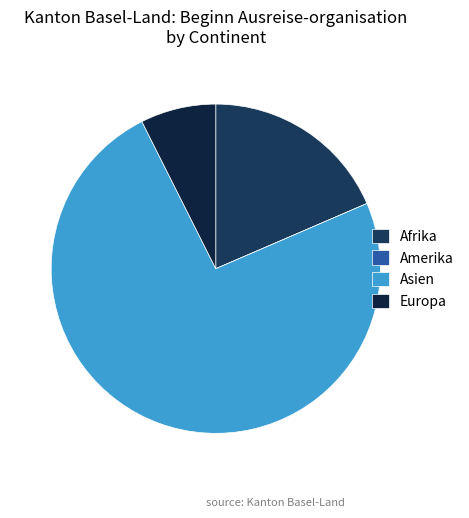

To the nearest percent, what is the average slice percentage?

25%